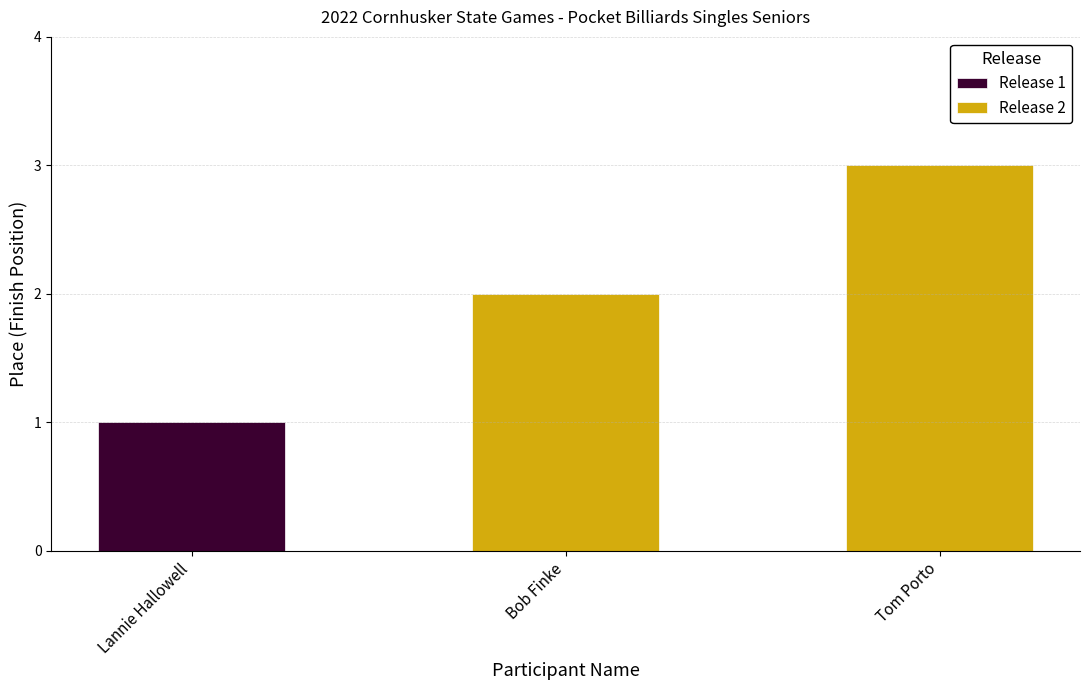

Which category has the lowest value in the Release 2 series?

Bob Finke